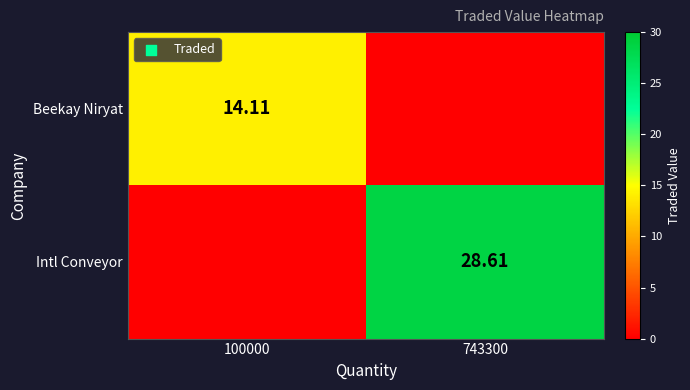

How many data points in Intl Conveyor are less than 28?

1